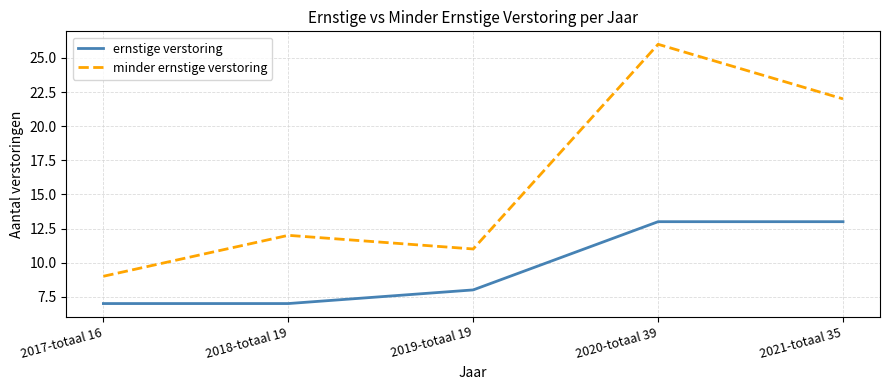

Rank the series by their maximum value, from highest to lowest.

minder ernstige verstoring, ernstige verstoring